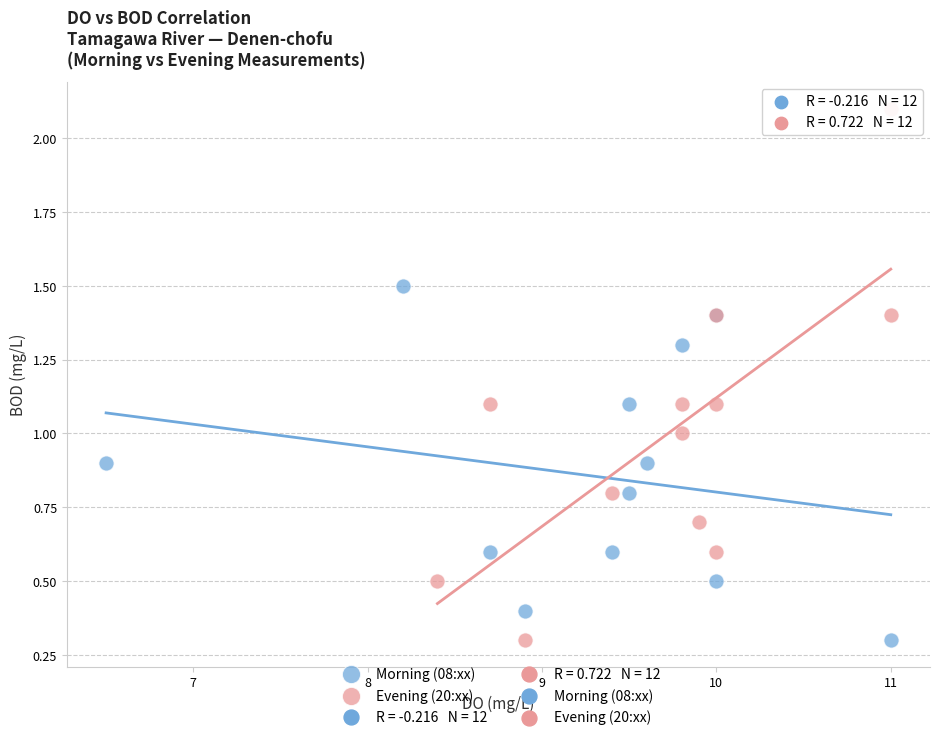

Which series contains the highest Y value?

Evening (20:xx)